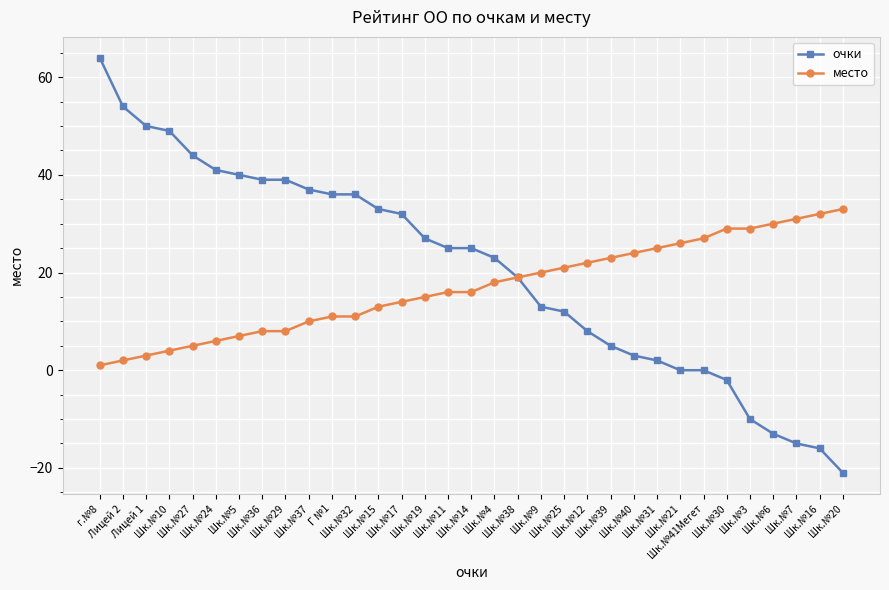

What is the difference between the second highest and minimum values in the место series?

31